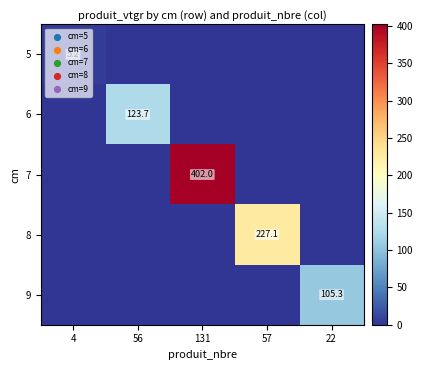

The 6 series shows 70.6 at 56. True or false?

False